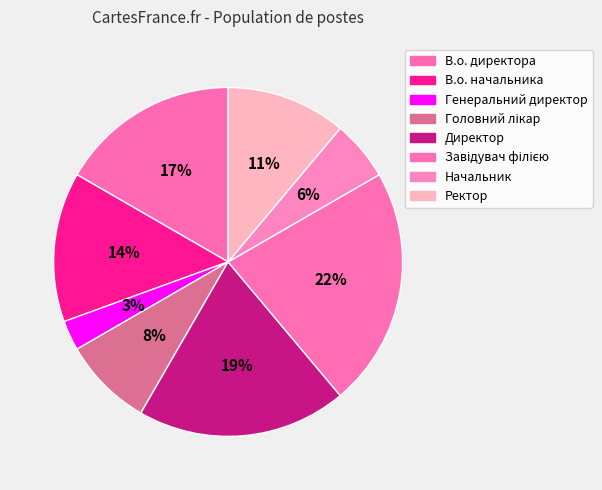

The Завідувач філією slice represents 31% of the pie. True or false?

False